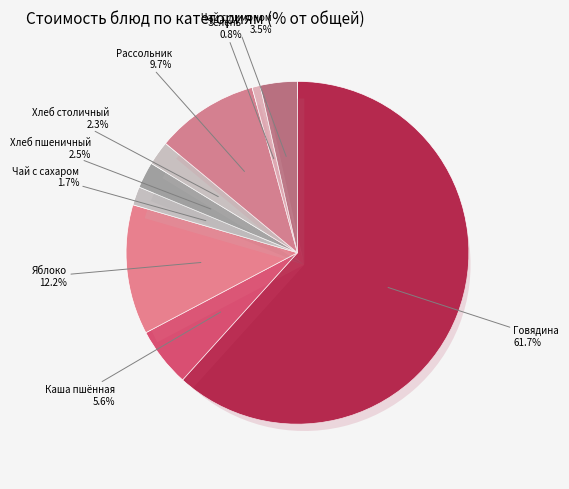

Does any single category account for the majority?

Yes